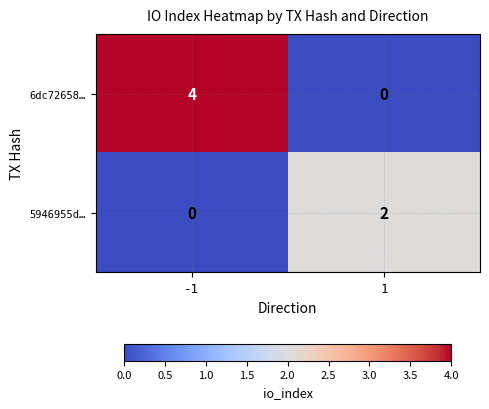

What is the difference between the 6dc72658… values at -1 and 1?

4